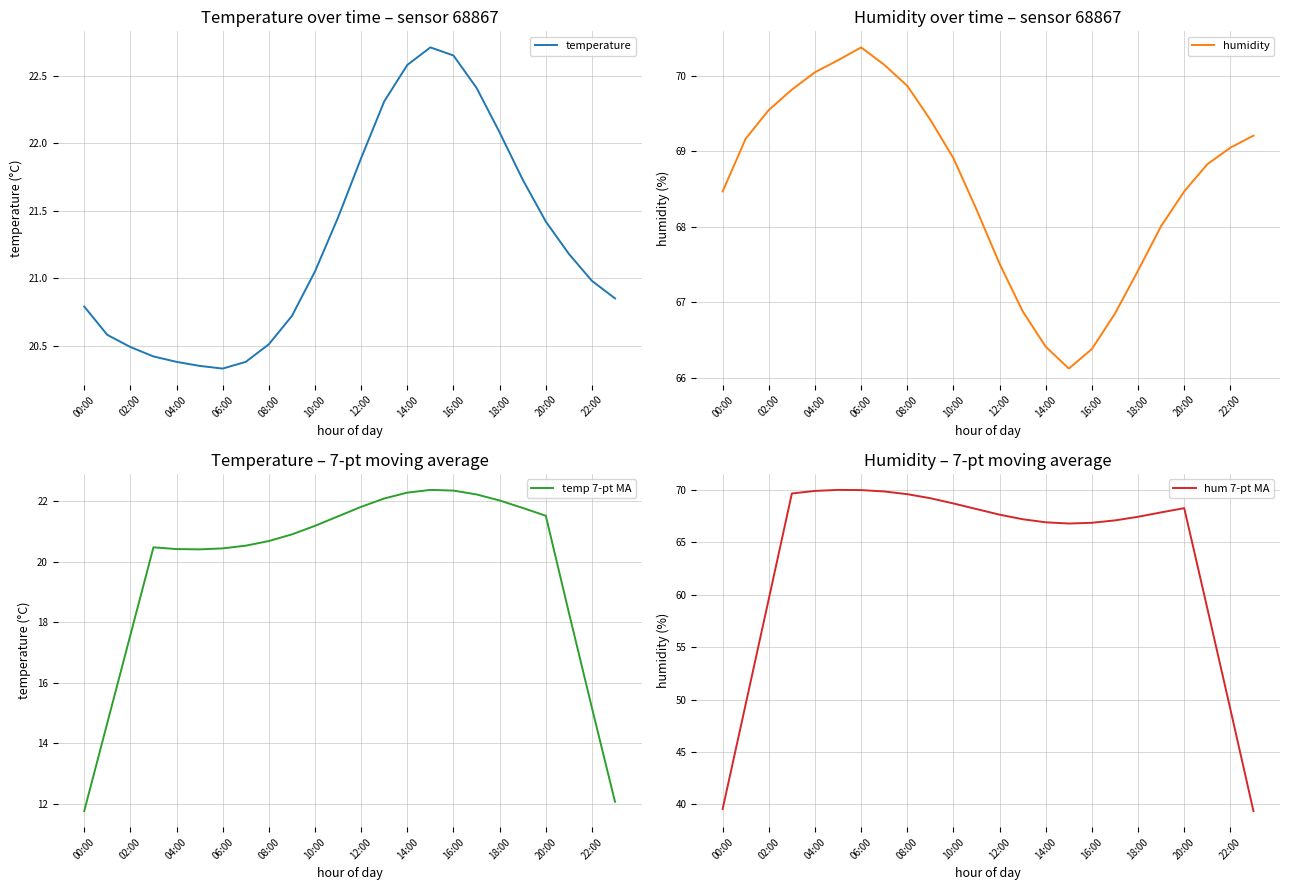

What is the average value of the humidity series?

68.6